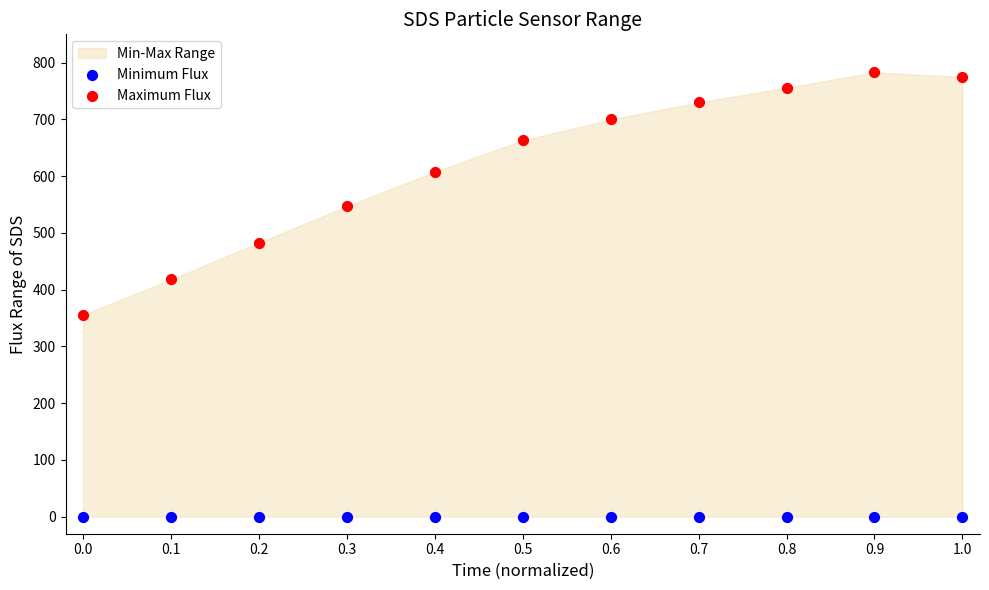

Which series reaches the maximum Y coordinate?

Maximum Flux